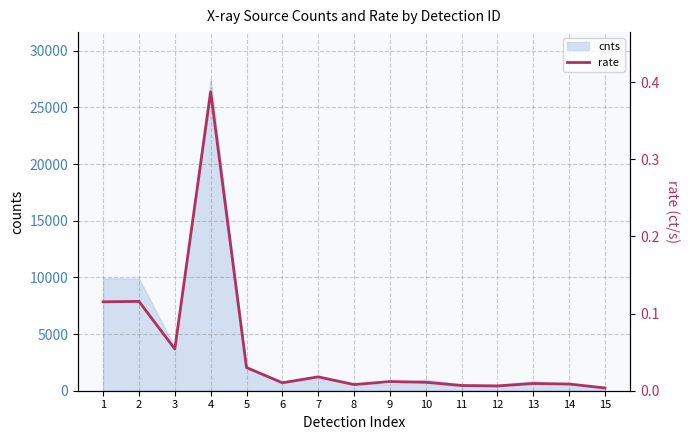

The value at 3 is 0.1. True or false?

False